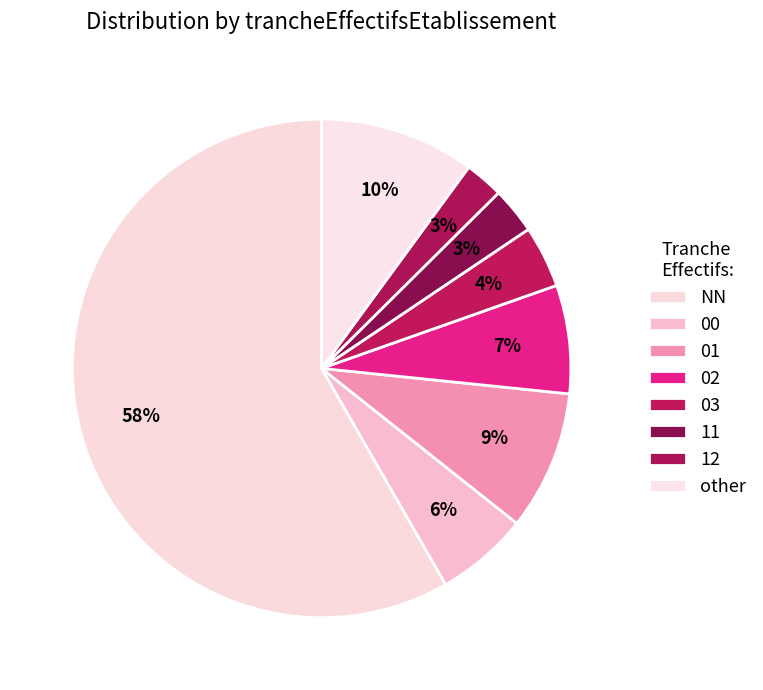

What percentage is the 00 slice, to the nearest percent?

6%